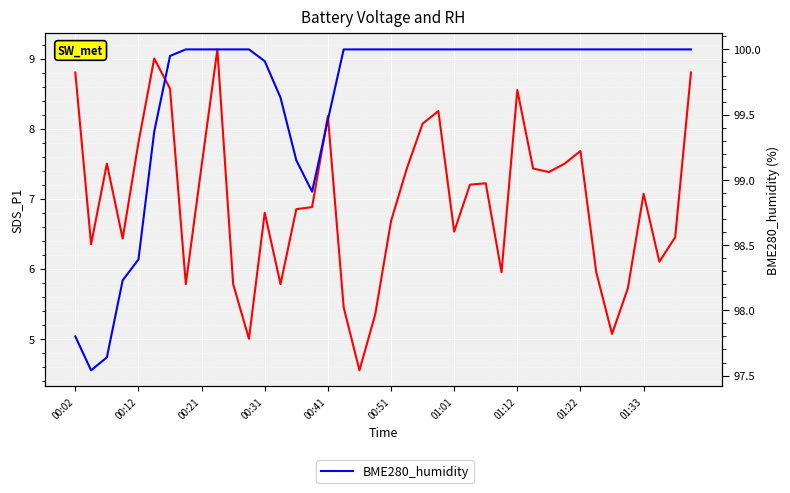

Rank the series at 01:01 from highest to lowest value.

BME280_humidity, SDS_P1